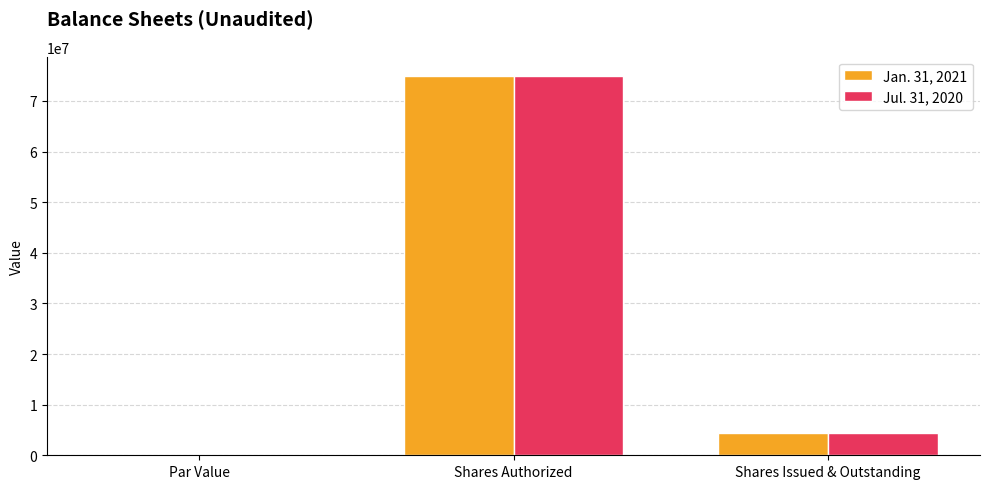

Does the chart contain stacked bars?

No